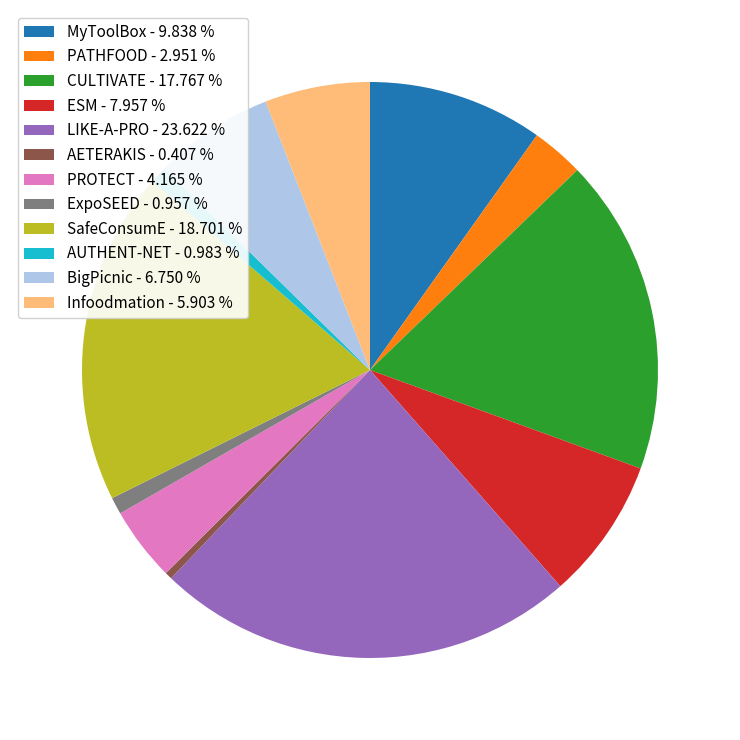

Is ExpoSEED the majority of the pie?

No